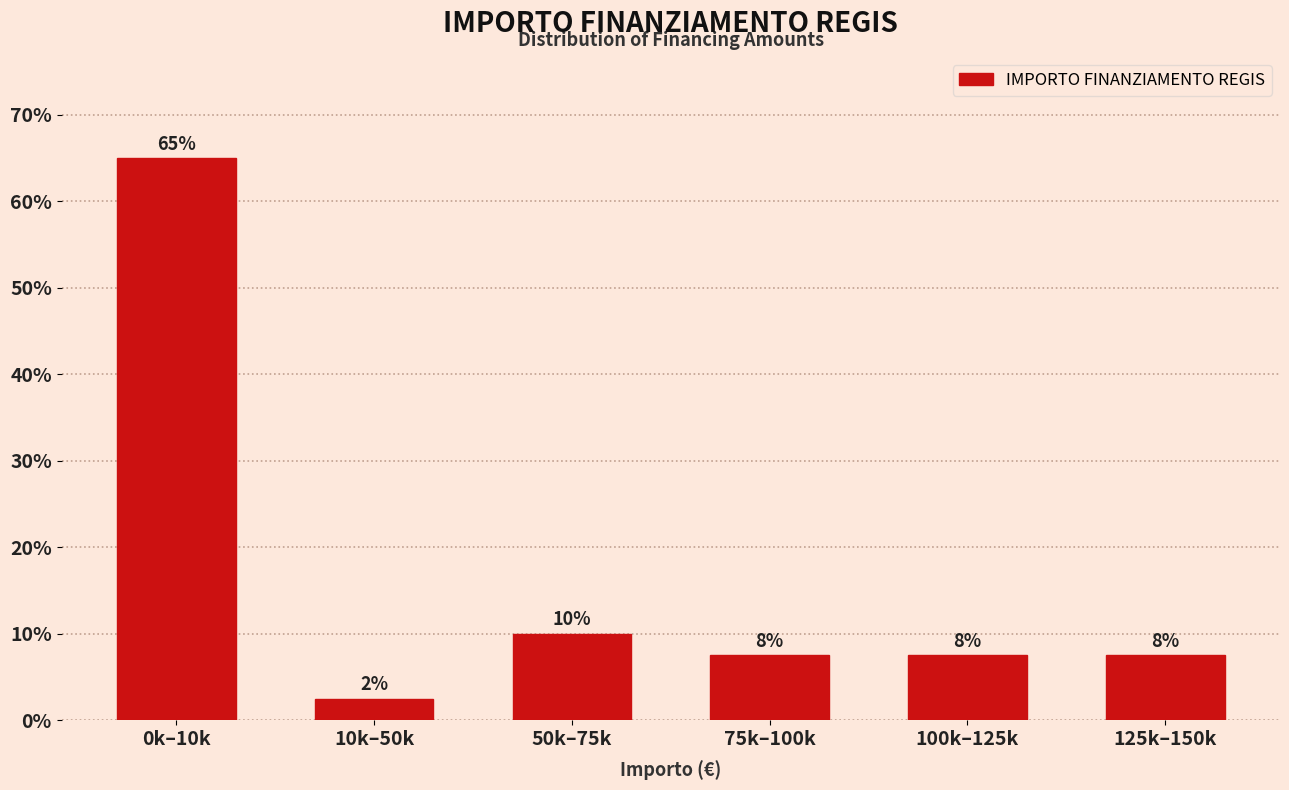

How many bars are there in total?

6